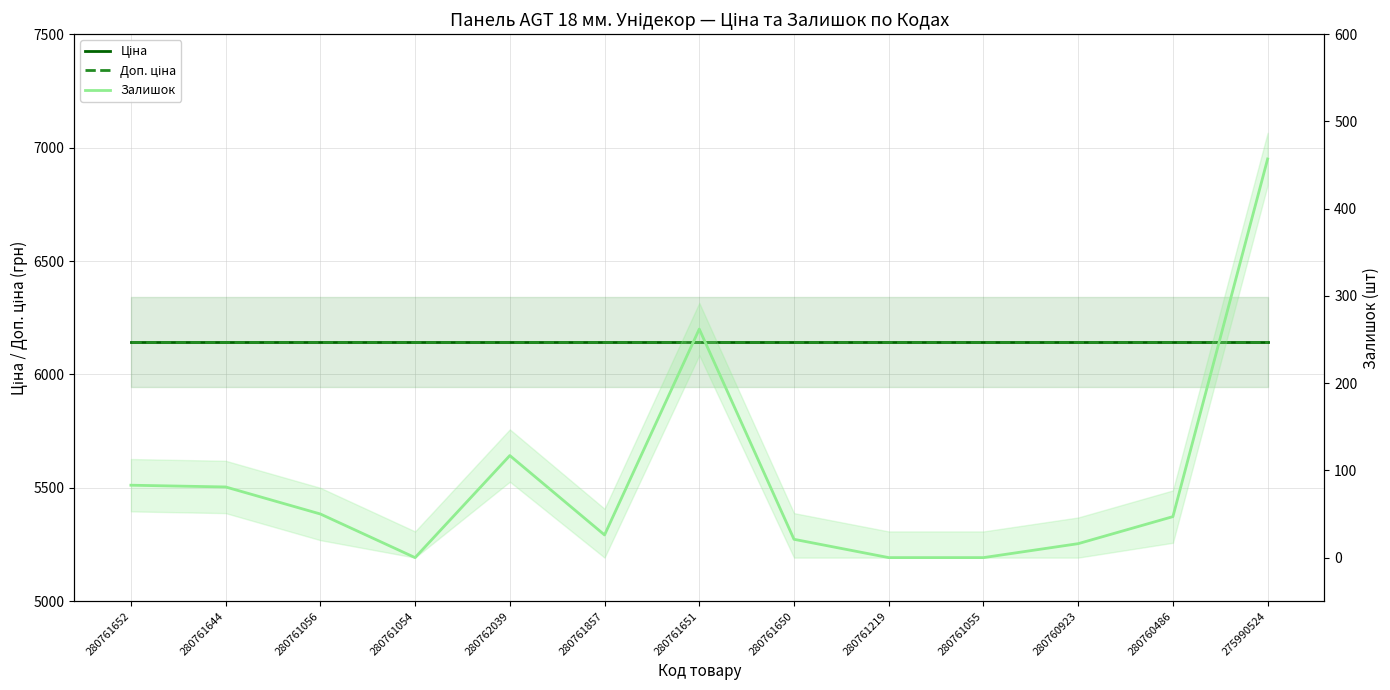

Is the value of Ціна at 280761056 greater than the value of Доп. ціна at 280761644?

No